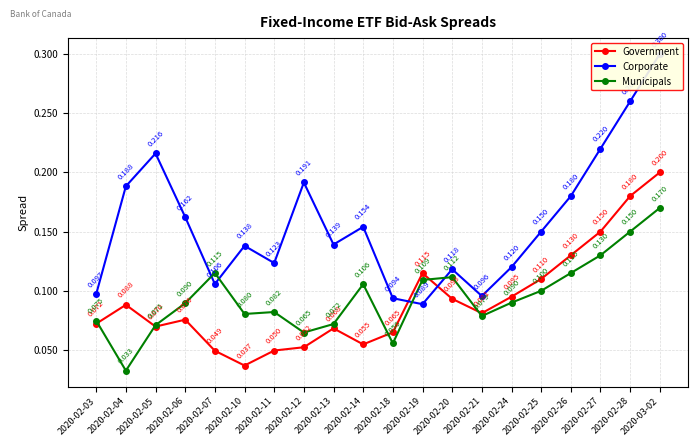

Which has a higher value, 2020-02-14 or 2020-02-07?

2020-02-14